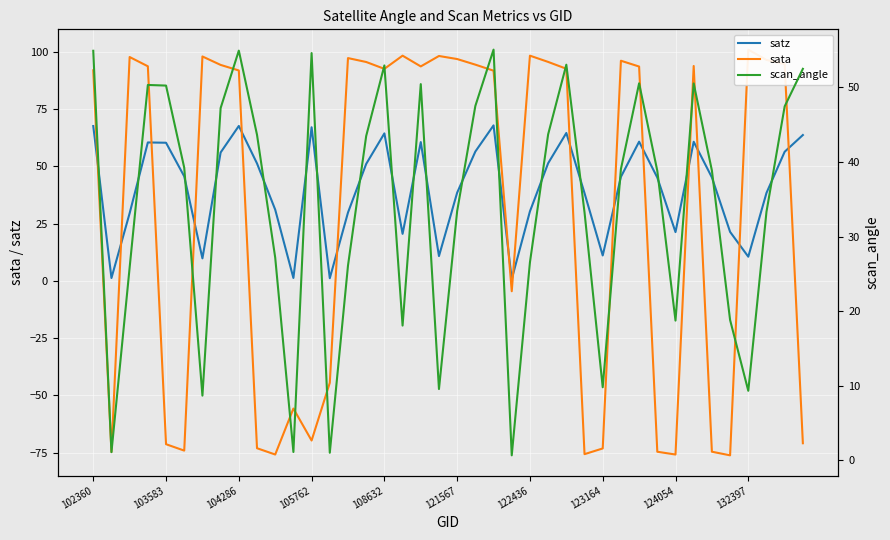

True or false: satz has a value of 64.3 at 108632.

True